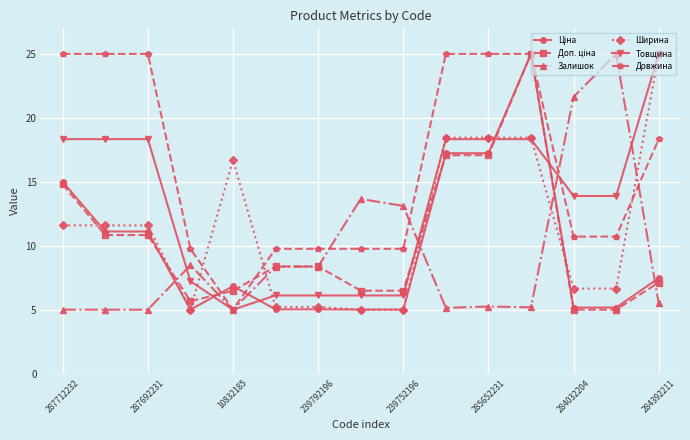

What is the maximum value shown in the chart?

25.0